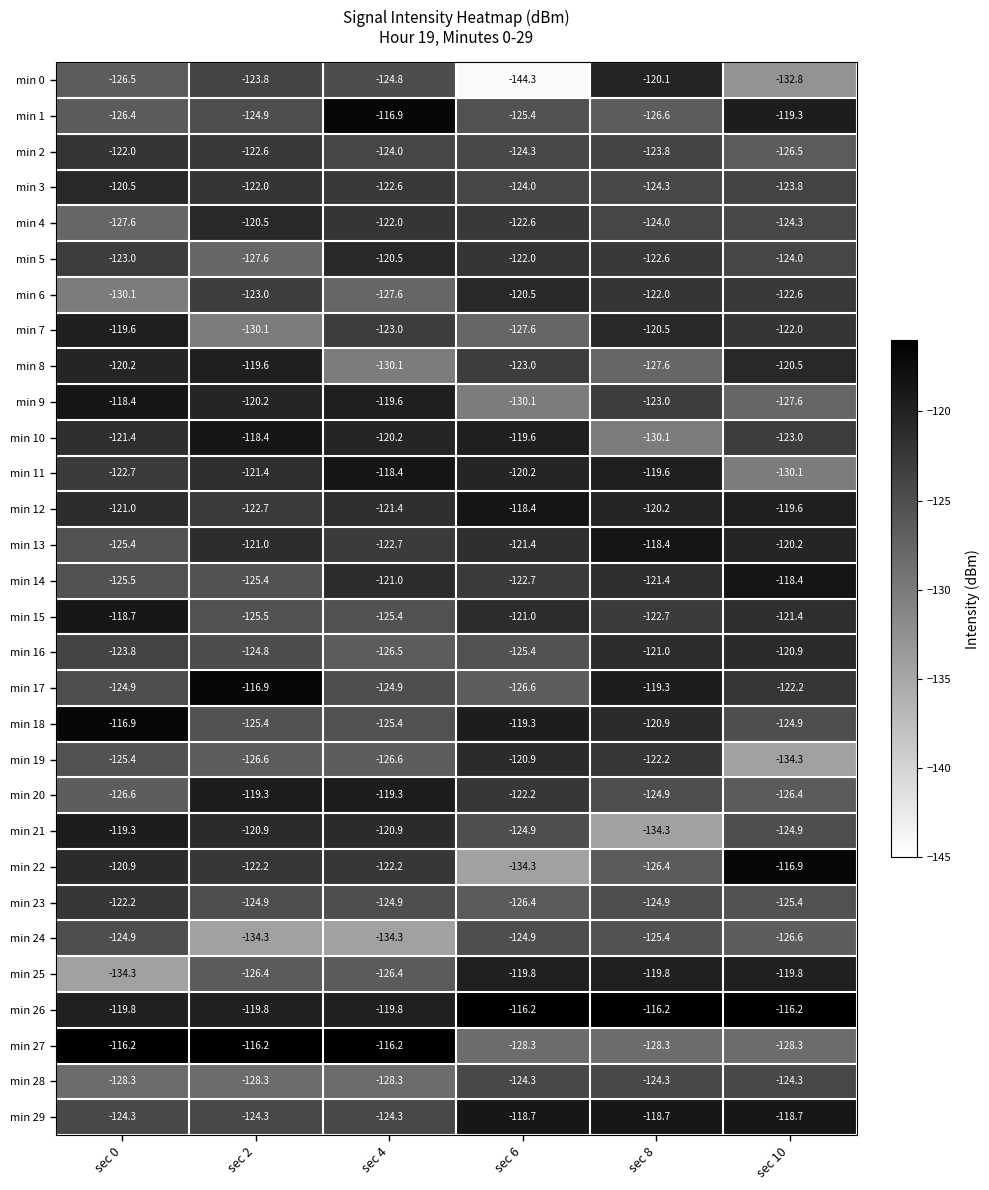

What is the difference between the min 15 values at sec 10 and sec 0?

2.7